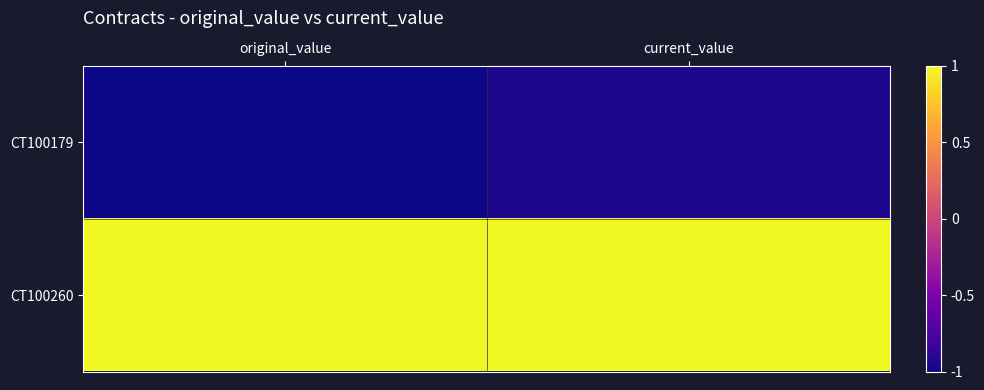

Reading right to left, extract all data points from this chart.

CT100179: current_value=-1.0	original_value=-1.0
CT100260: current_value=1.0	original_value=1.0